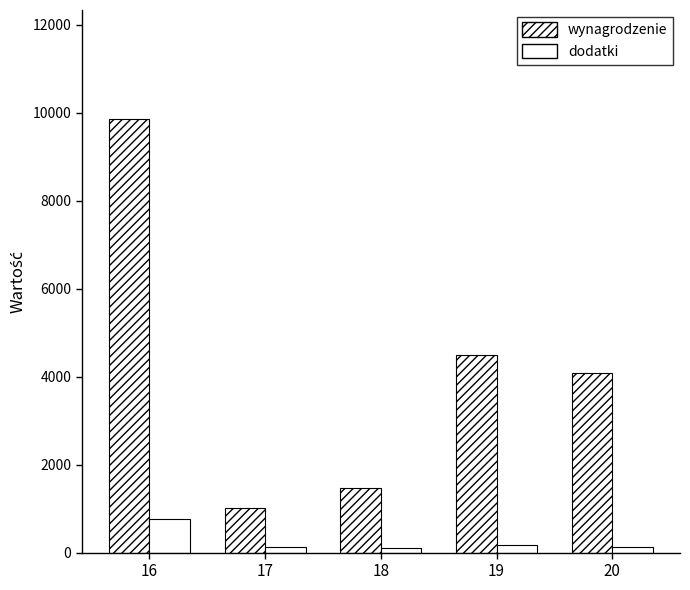

Reading right to left, extract all data points from this chart.

wynagrodzenie: 20=4074	19=4500	18=1477	17=1017	16=9864
dodatki: 20=126	19=172	18=115	17=138	16=763